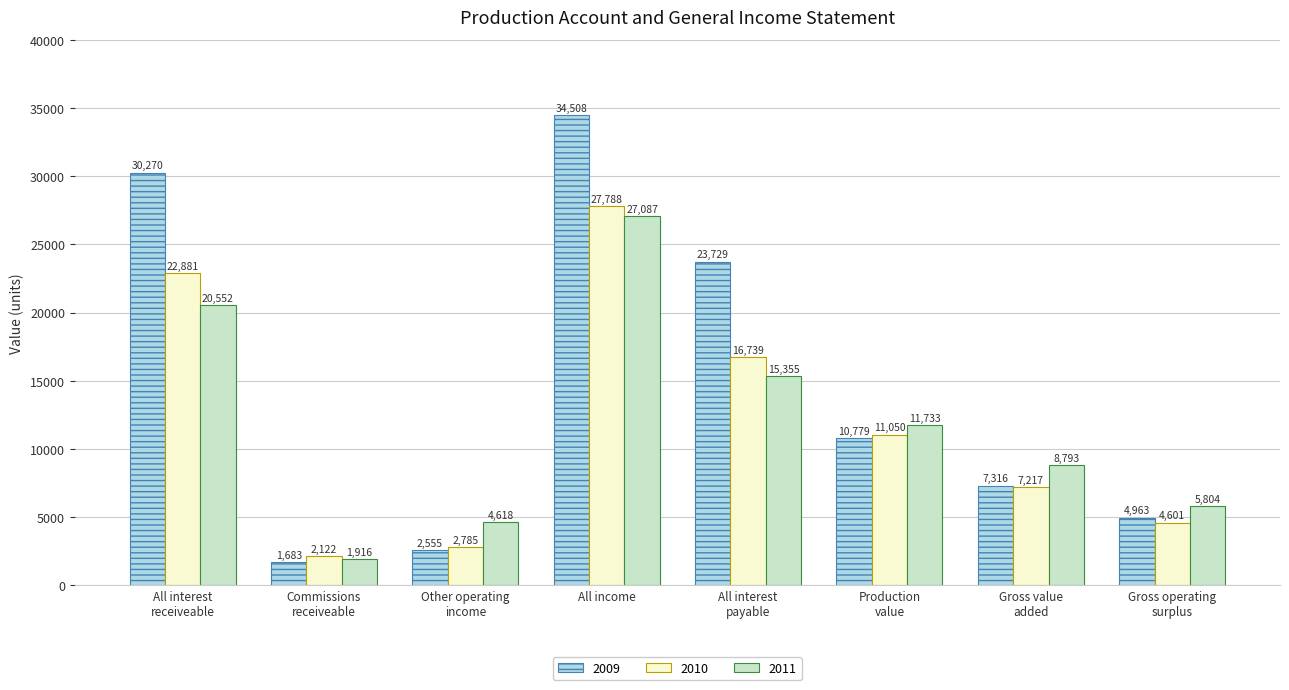

Which label corresponds to the smallest value in the chart?

Commissions
receiveable